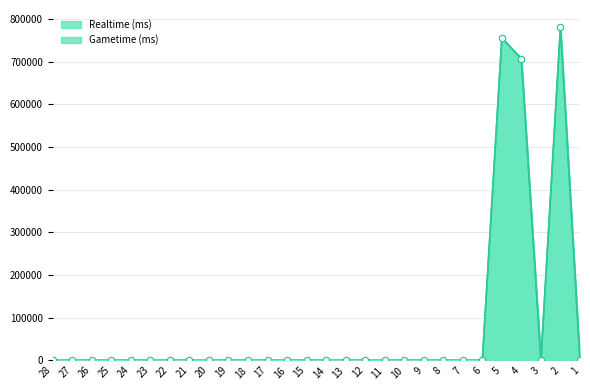

What are all the series names shown in the legend?

Realtime (ms), Gametime (ms)